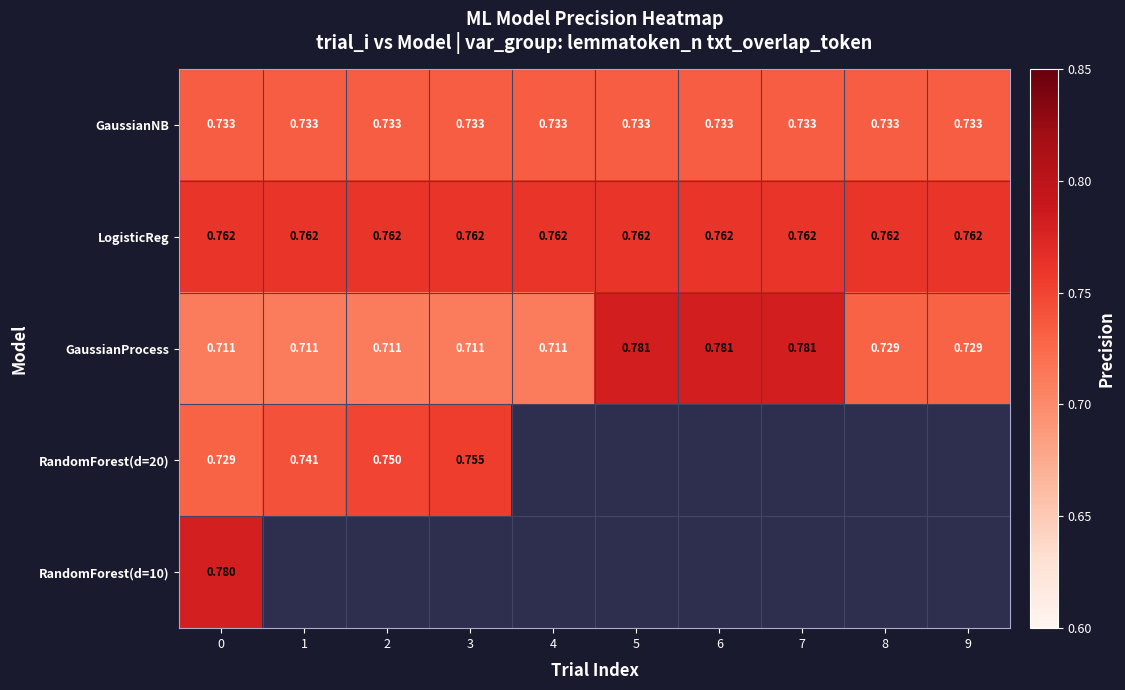

Is the value of row_2 at 4 greater than the value of row_1 at 8?

No